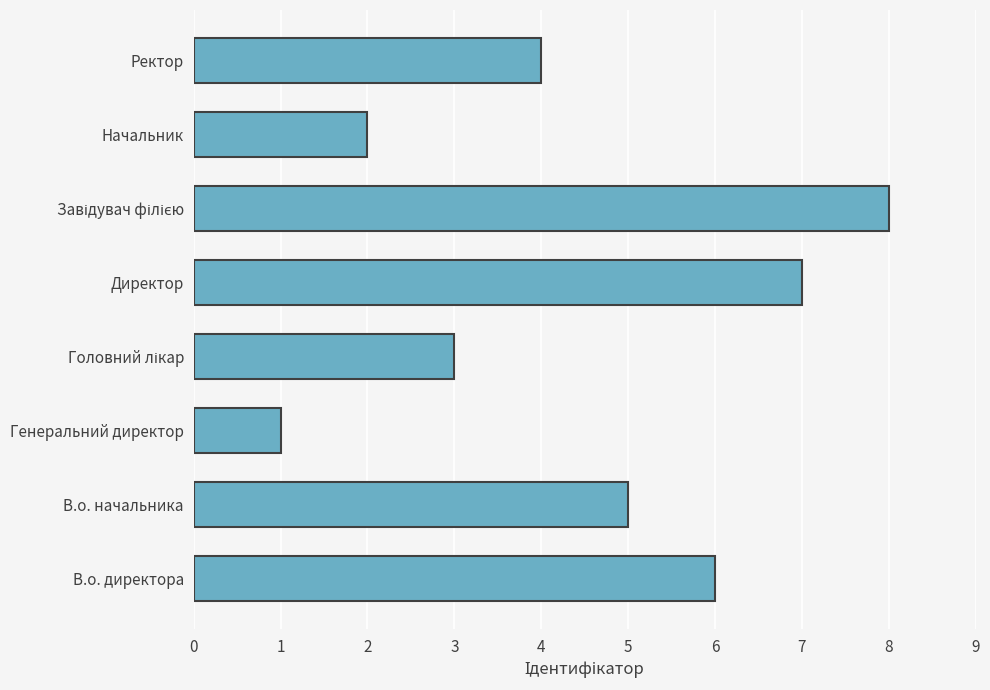

Reading bottom to top, extract all data points from this chart.

6	5	1	3	7	8	2	4